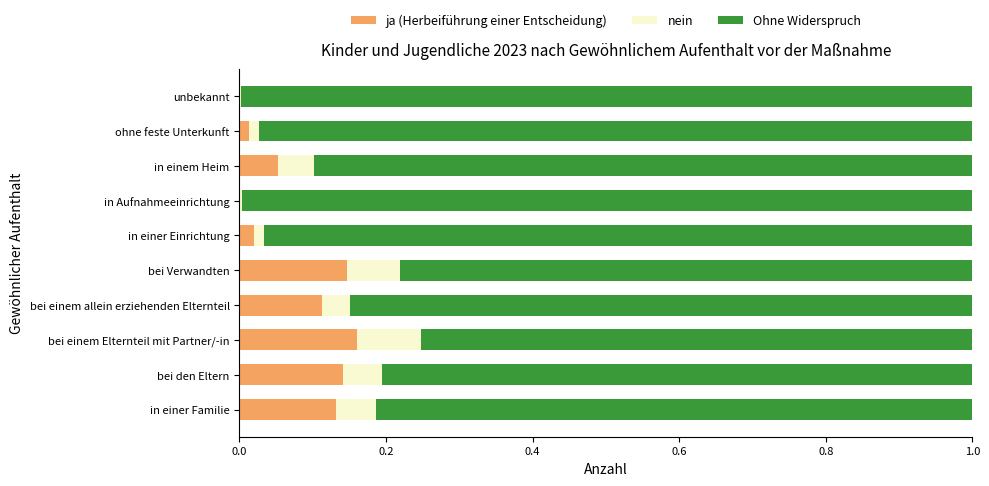

The value of ja (Herbeiführung einer Entscheidung) at in einer Einrichtung is 0.0. True or false?

True